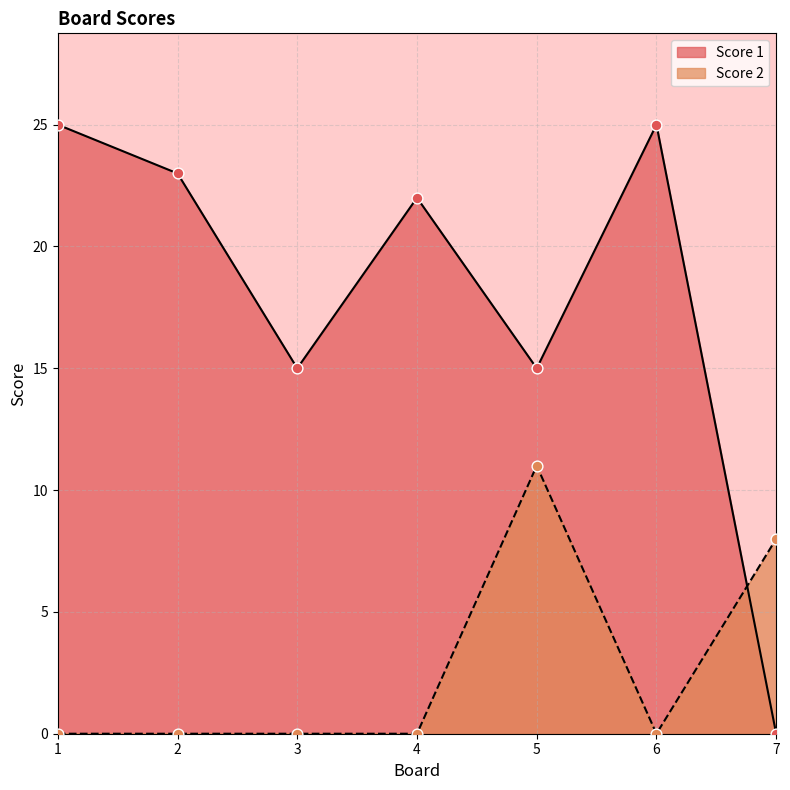

At which category is the sum across all series the highest?

5